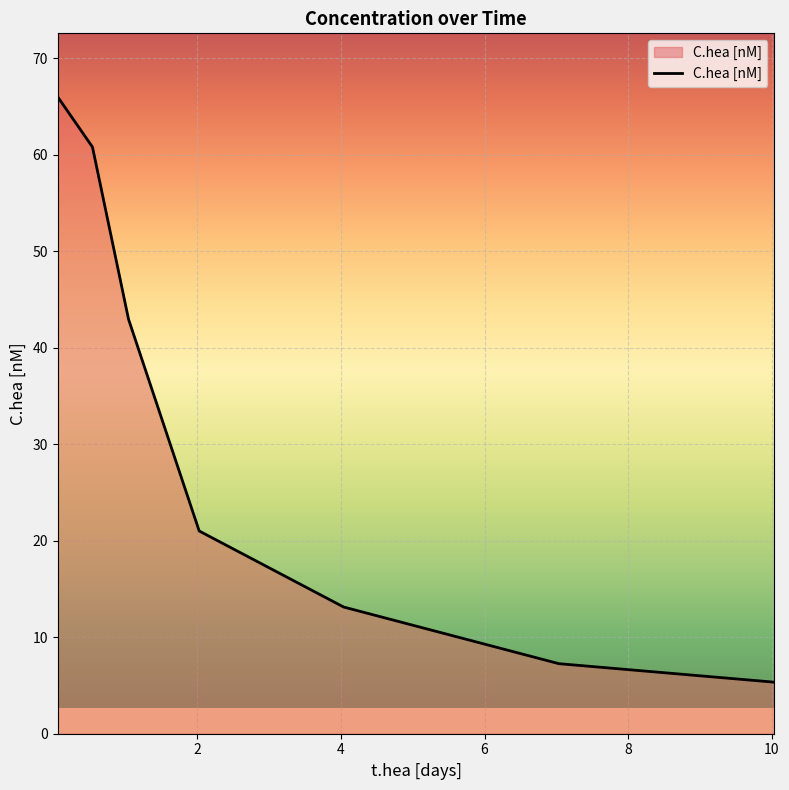

What is the greatest value displayed?

66.0